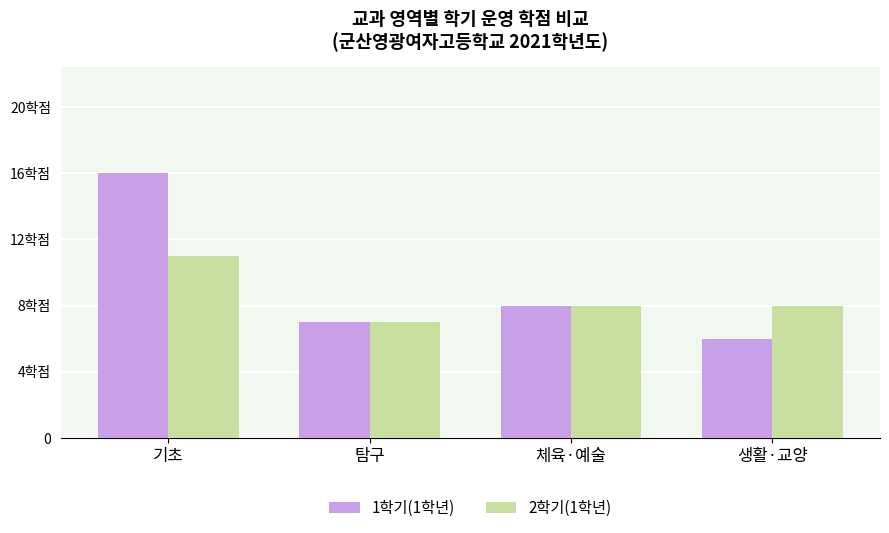

What are all the series names shown in the legend?

1학기(1학년), 2학기(1학년)